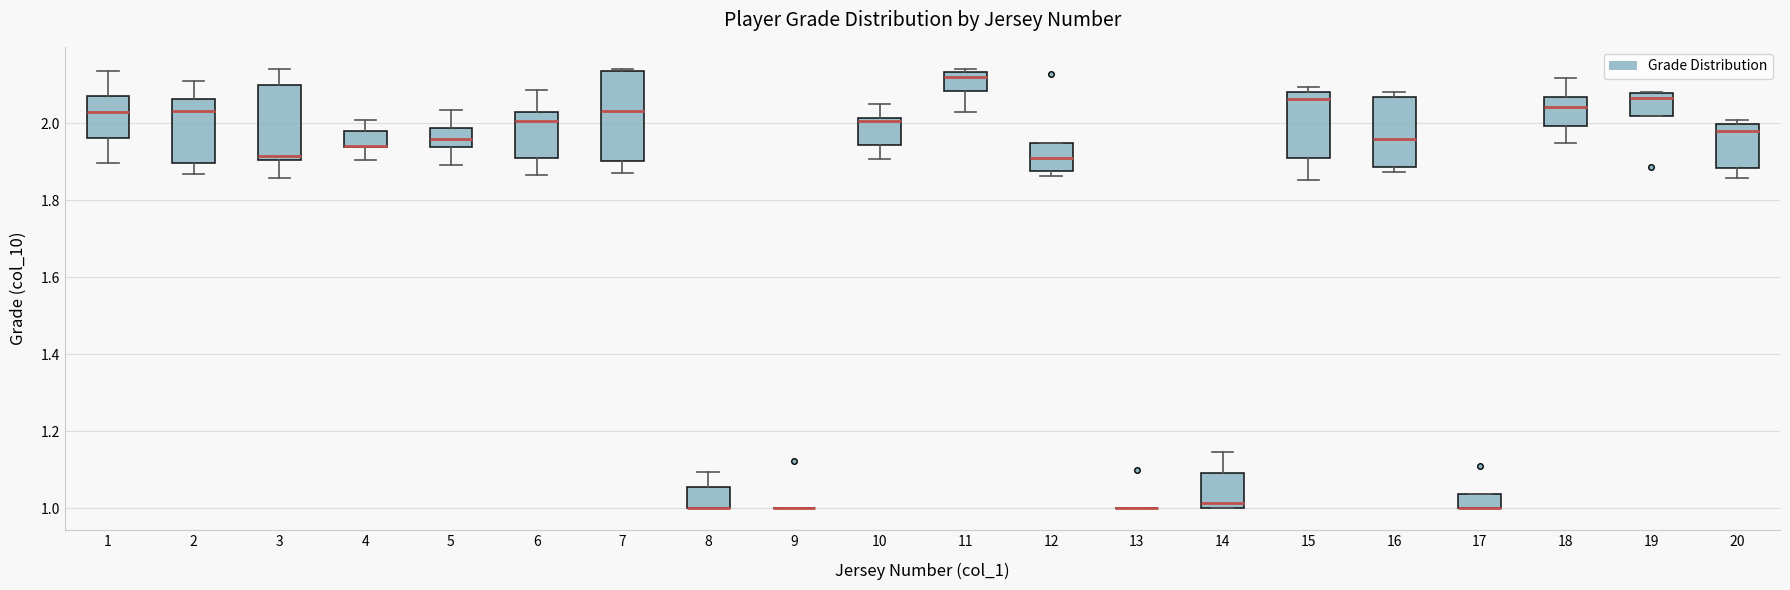

Reading left to right, read every box against the y-axis: the position of its median line, the range the box covers, and the ends of its whiskers. The values are not printed on the chart, so give them approximately, as read against the axis.

1: median 2.02, box 1.96 to 2.06, whiskers 1.90 to 2.14
2: median 2.04, box 1.90 to 2.06, whiskers 1.86 to 2.10
3: median 1.92, box 1.90 to 2.10, whiskers 1.86 to 2.14
4: median 1.94 (drawn on the box's lower edge), box 1.94 to 1.98, whiskers 1.90 to 2.00
5: median 1.96, box 1.94 to 1.98, whiskers 1.90 to 2.04
6: median 2.00, box 1.90 to 2.02, whiskers 1.86 to 2.08
7: median 2.04, box 1.90 to 2.14, whiskers 1.86 to 2.14
8: median 1.00 (drawn on the box's lower edge), box 1.00 to 1.06, whiskers 1.00 to 1.10
9: box collapsed to a line at 1.00, whiskers 1.00 to 1.00
10: median 2.00, box 1.94 to 2.02, whiskers 1.90 to 2.04
11: median 2.12, box 2.08 to 2.14, whiskers 2.02 to 2.14 (just above the box's upper edge)
12: median 1.90, box 1.88 to 1.94, whiskers 1.86 to 1.94
13: box collapsed to a line at 1.00, whiskers 1.00 to 1.00
14: median 1.02, box 1.00 to 1.10, whiskers 1.00 to 1.14
15: median 2.06, box 1.90 to 2.08, whiskers 1.86 to 2.10
16: median 1.96, box 1.88 to 2.06, whiskers 1.88 (just below the box's lower edge) to 2.08
17: median 1.00 (drawn on the box's lower edge), box 1.00 to 1.04, whiskers 1.00 to 1.04
18: median 2.04, box 2.00 to 2.06, whiskers 1.94 to 2.12
19: median 2.06, box 2.02 to 2.08, whiskers 2.02 to 2.08
20: median 1.98, box 1.88 to 2.00, whiskers 1.86 to 2.00 (just above the box's upper edge)